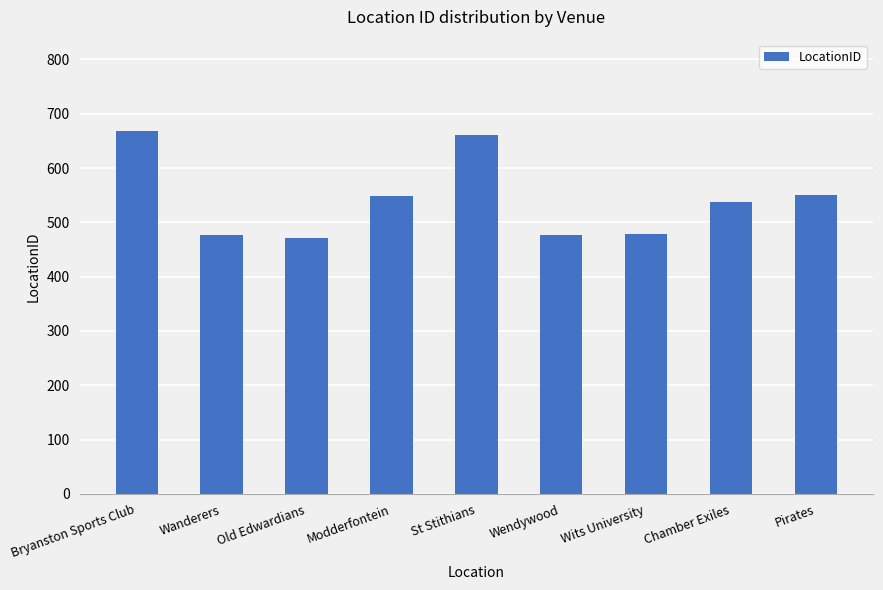

What is the value of the 8th bar from the left?

538